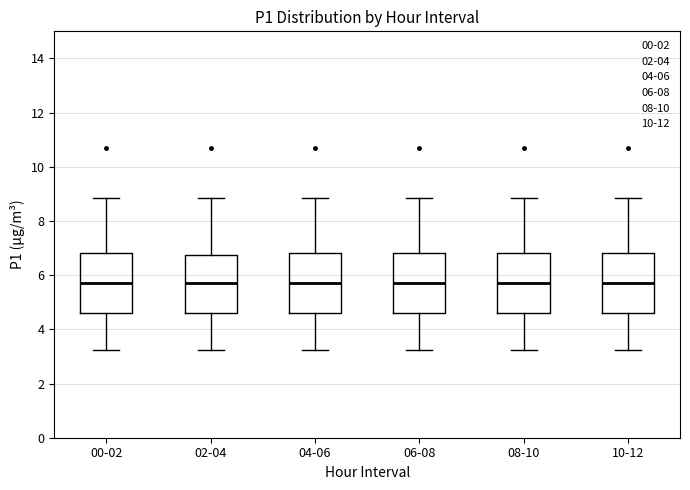

Where is the upper edge of the box for 06-08 on the y-axis? The values are not printed on the chart, so give them approximately, as read against the axis.

6.8